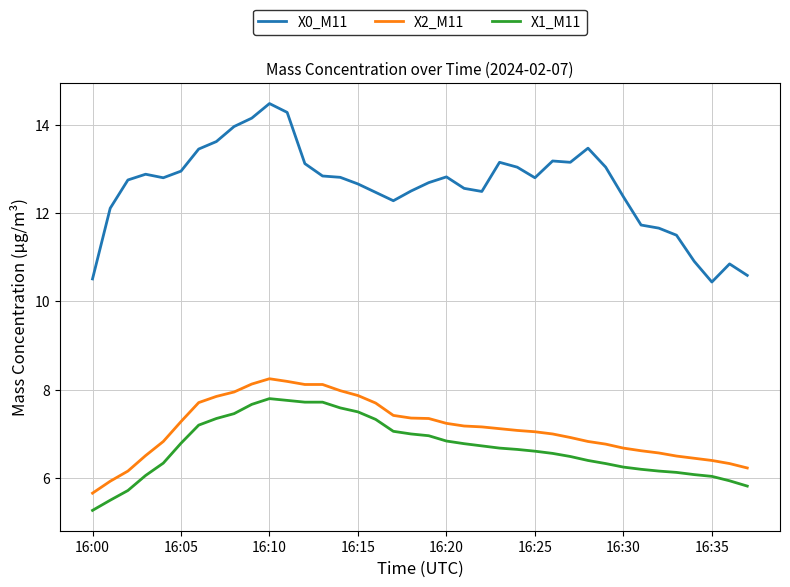

True or false: X0_M11 and X2_M11 cross at least once.

False